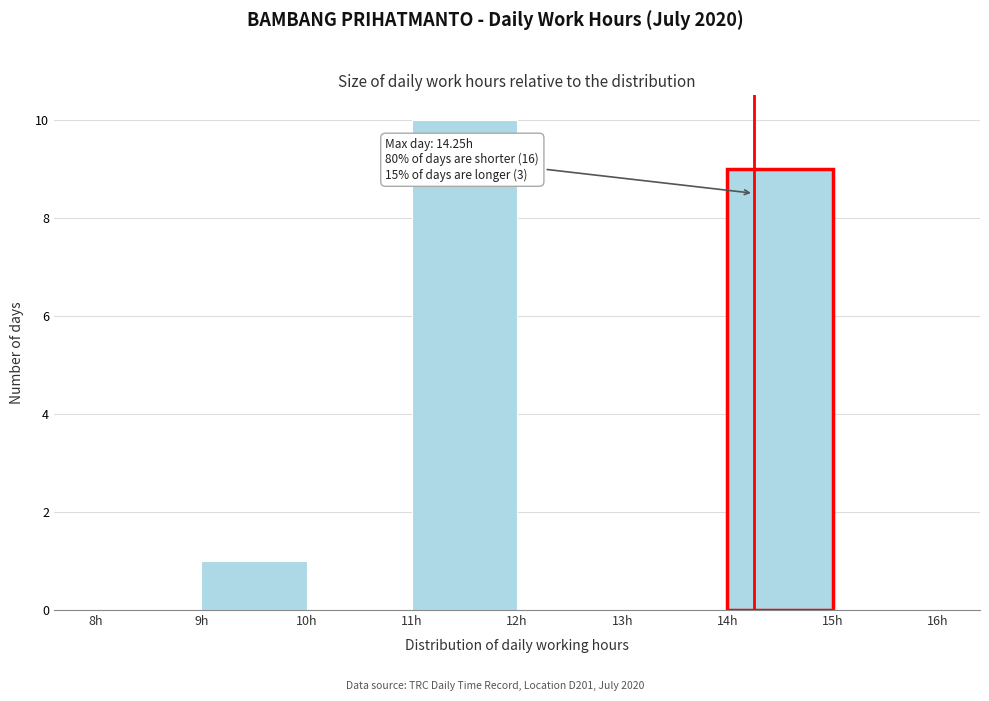

Which range on the x-axis has the tallest bar?

11 to 12